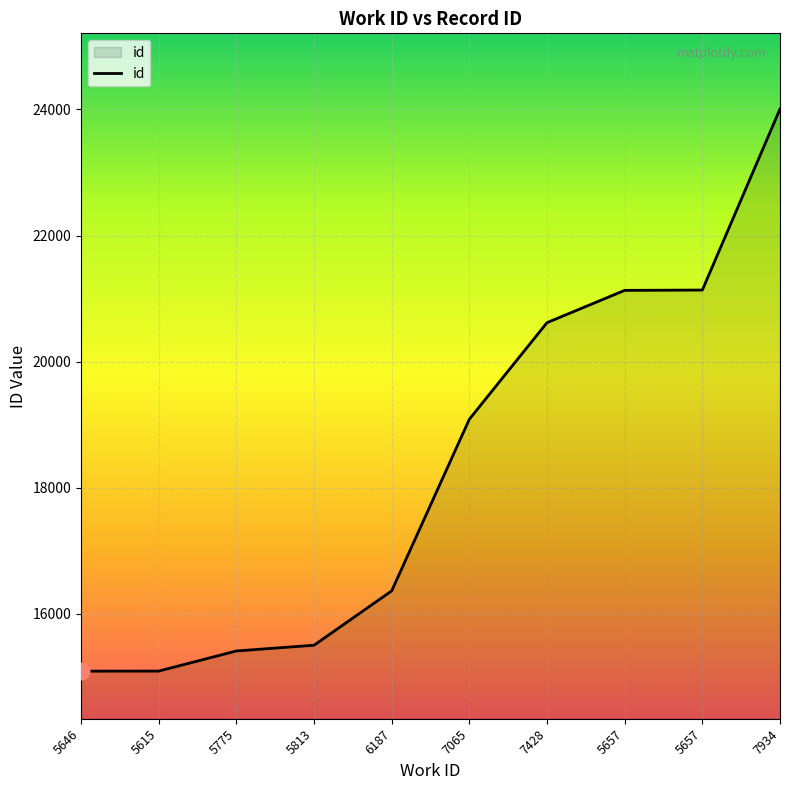

What is the difference between the maximum and minimum values?

8915